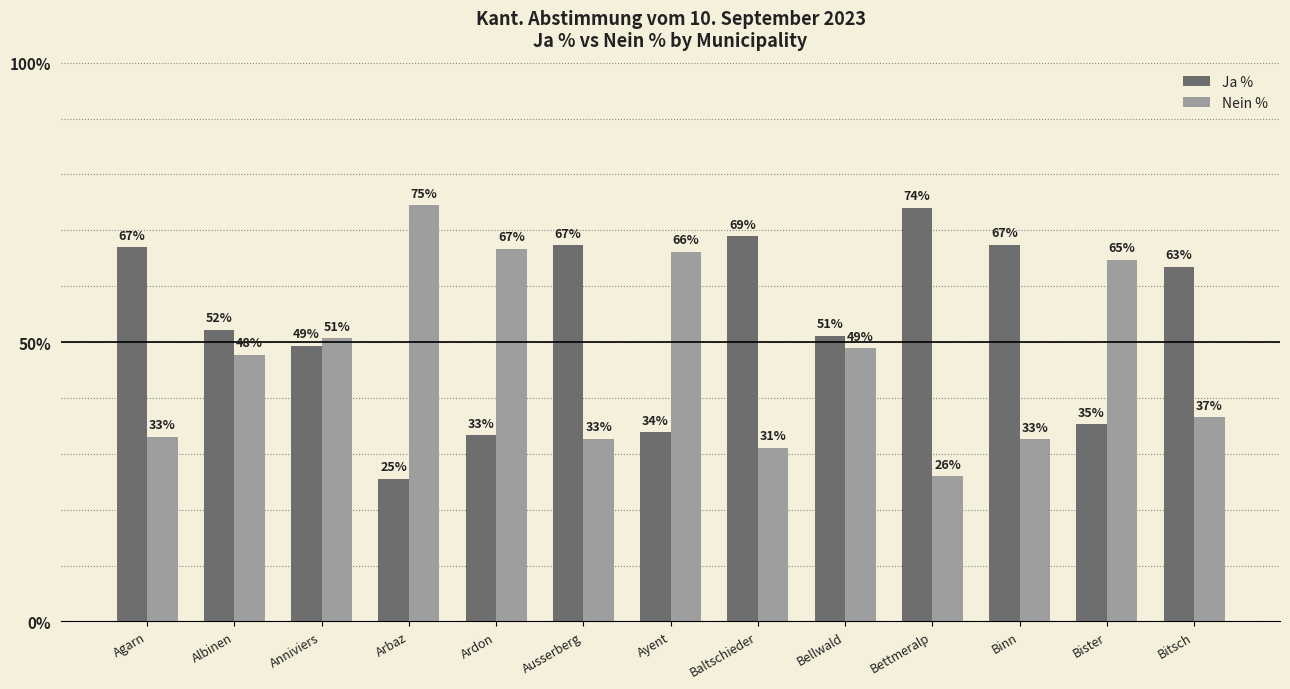

What is the value of the Ja % bar at the 1st from the left?

67.0